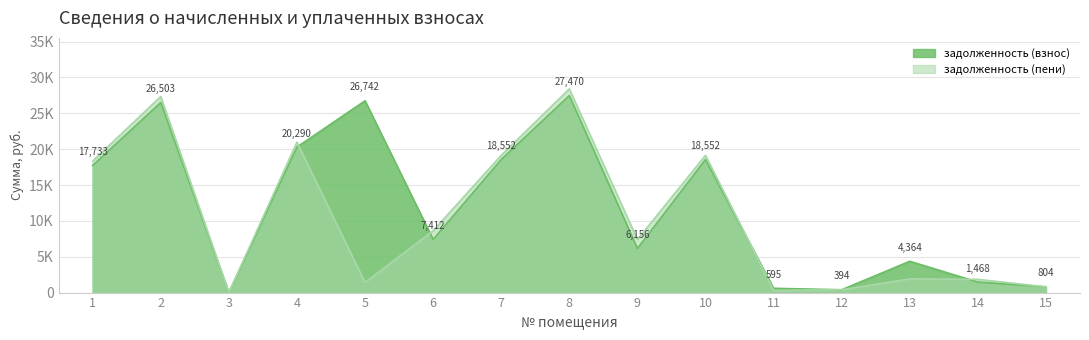

What is the difference between the задолженность (взнос) values at 6 and 10?

11140.5